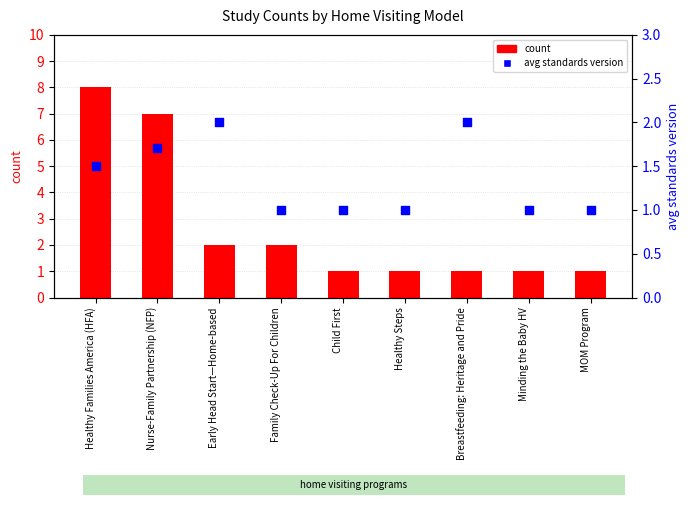

What is the total value across all series at MOM Program?

2.0